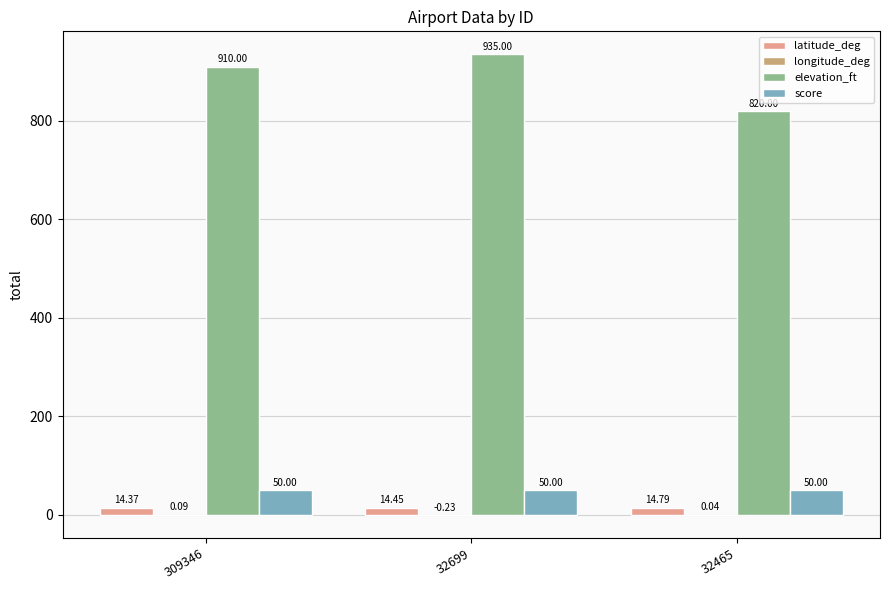

What is the sum of the score values at 32699 and 32465?

100.0